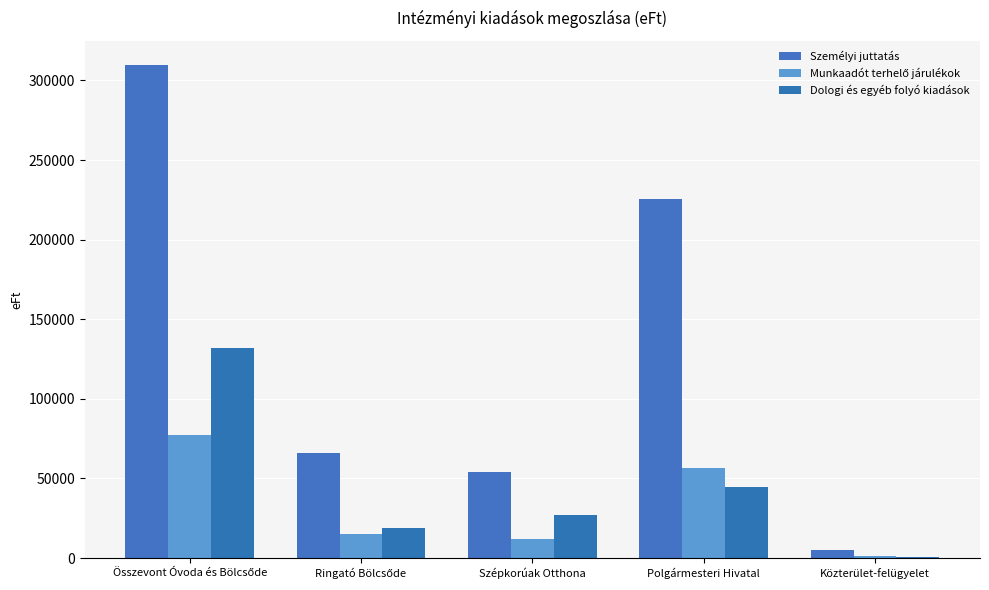

How many categories are shown in the chart?

5